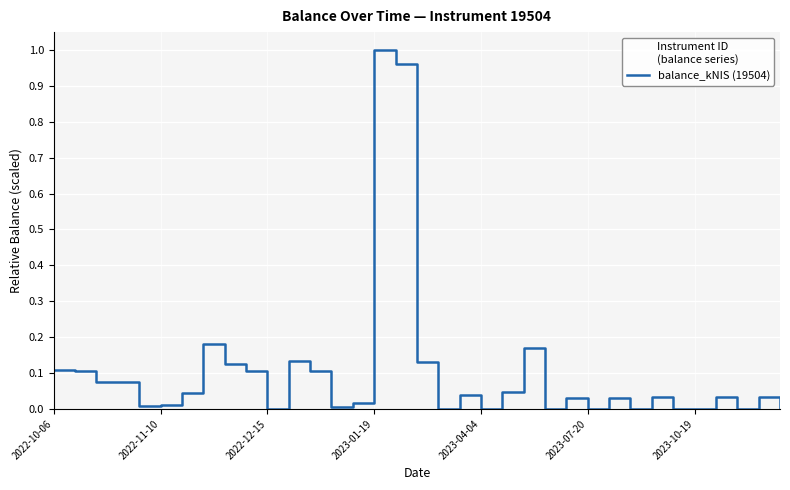

How many lines are shown in the chart?

1